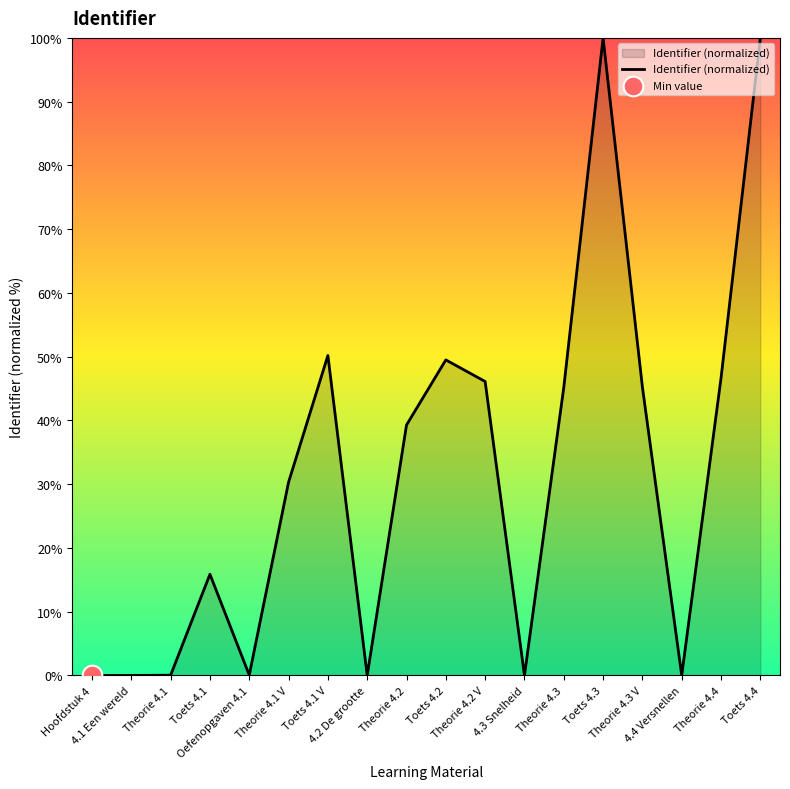

Which has a higher value, Theorie 4.1 V or Theorie 4.3 V?

Theorie 4.3 V